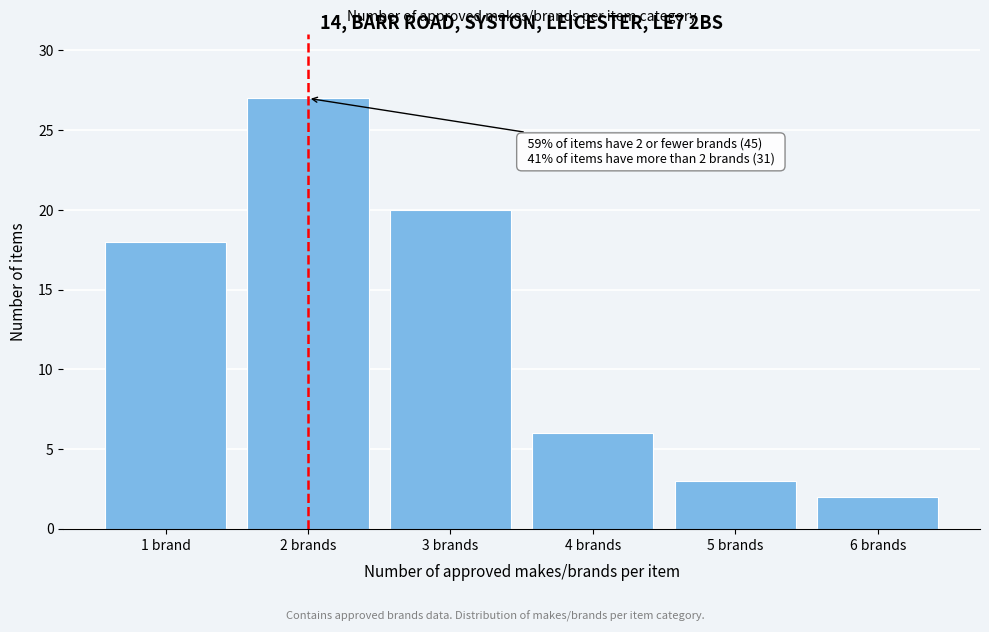

Reading left to right, transcribe all the data shown in this chart.

1 brand=18	2 brands=27	3 brands=20	4 brands=6	5 brands=3	6 brands=2